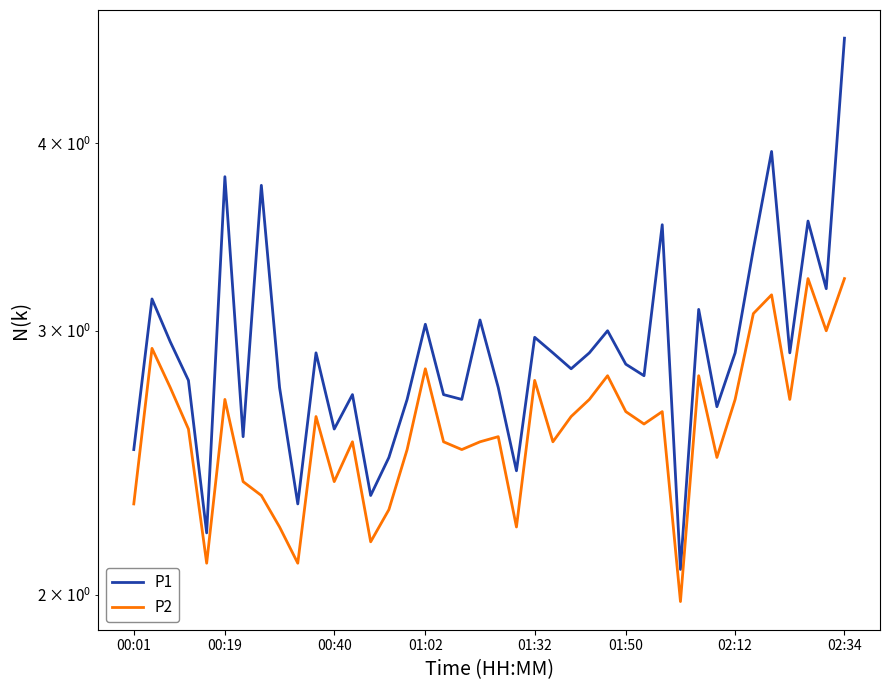

Which series has the largest range (max minus min)?

P1